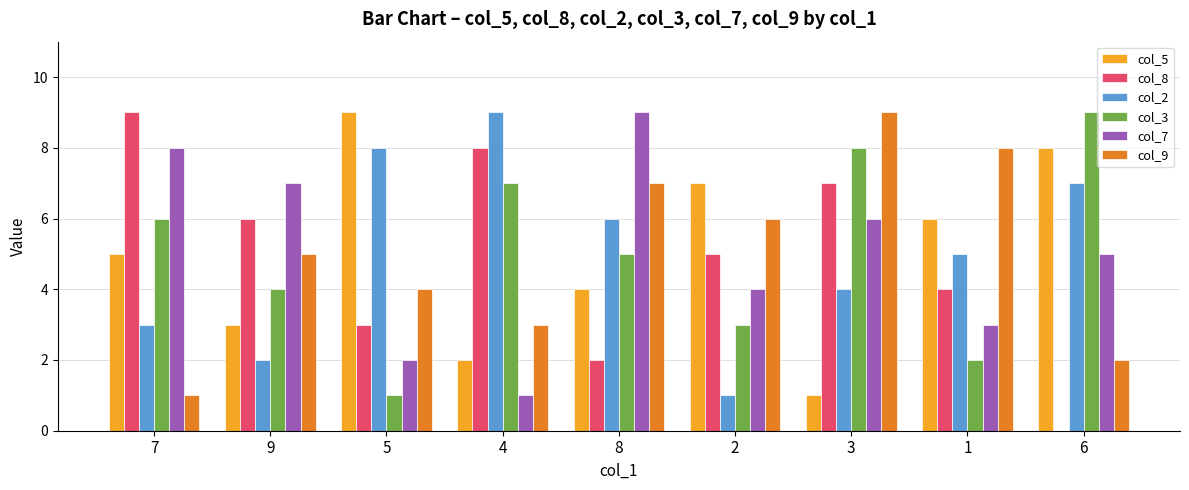

Is the value of col_3 at 7 greater than the value of col_2 at 1?

Yes